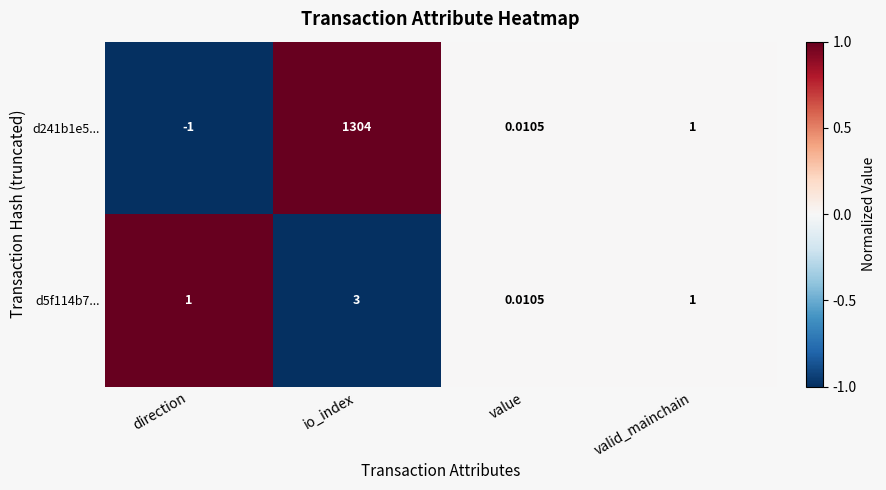

How many series are shown in this chart?

2